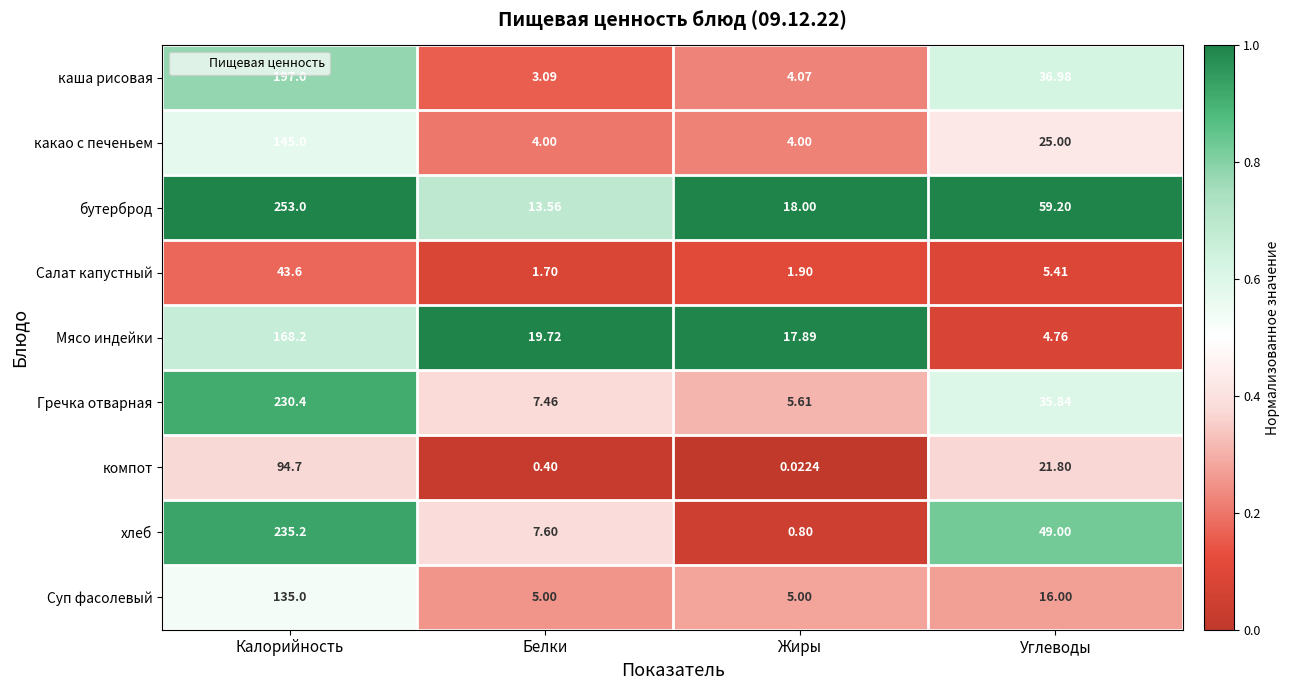

At which category is the sum across all series the highest?

Калорийность